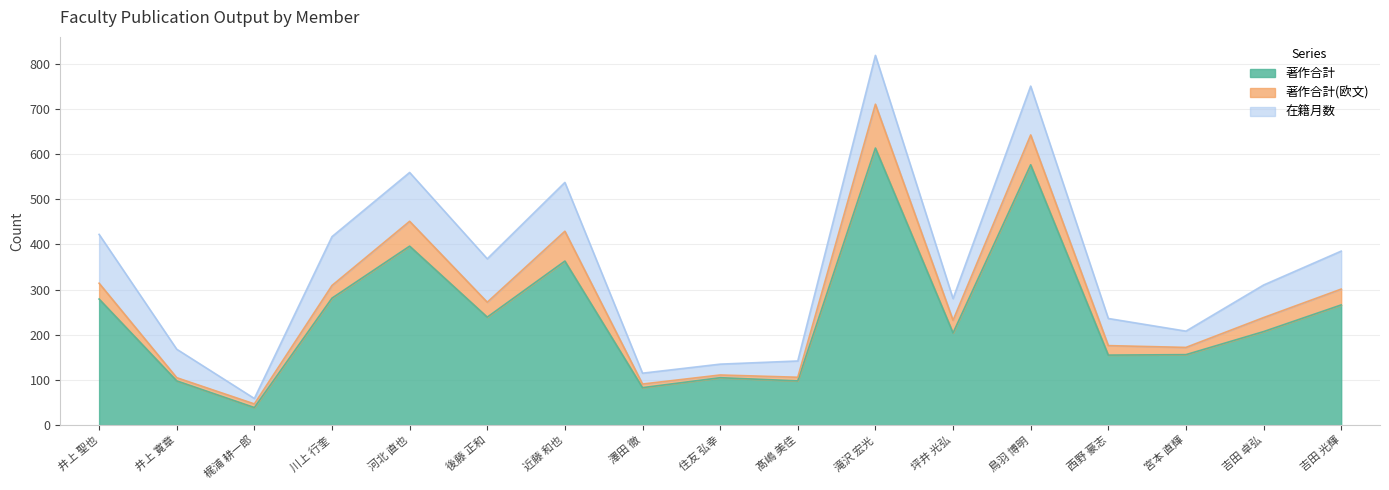

What is the highest value of the 在籍月数 series?

108